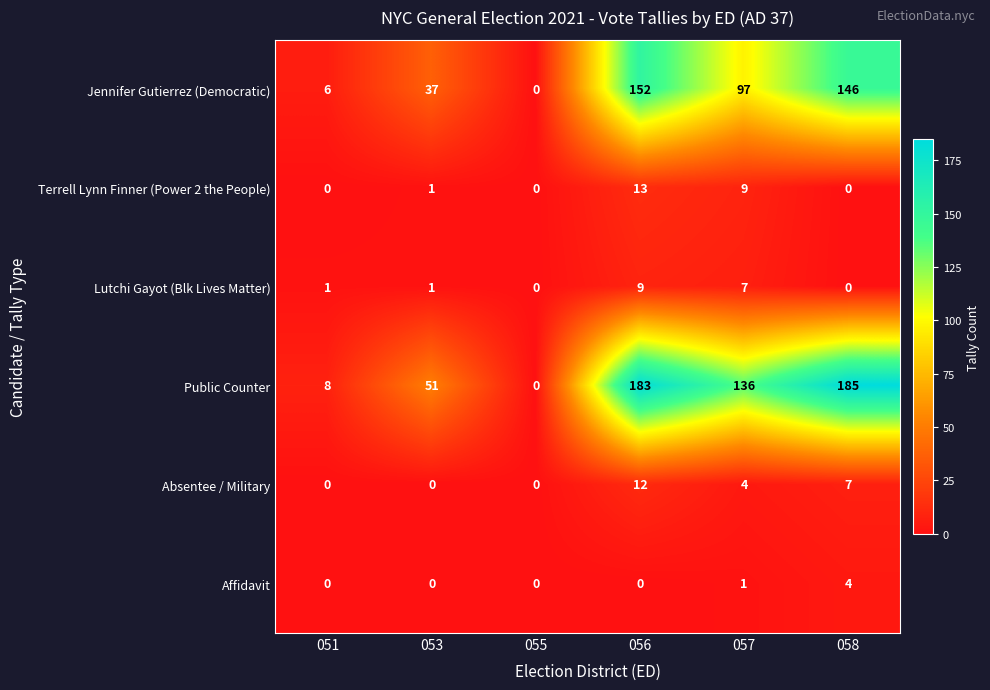

Is it true that Absentee / Military equals 0 at 053?

True